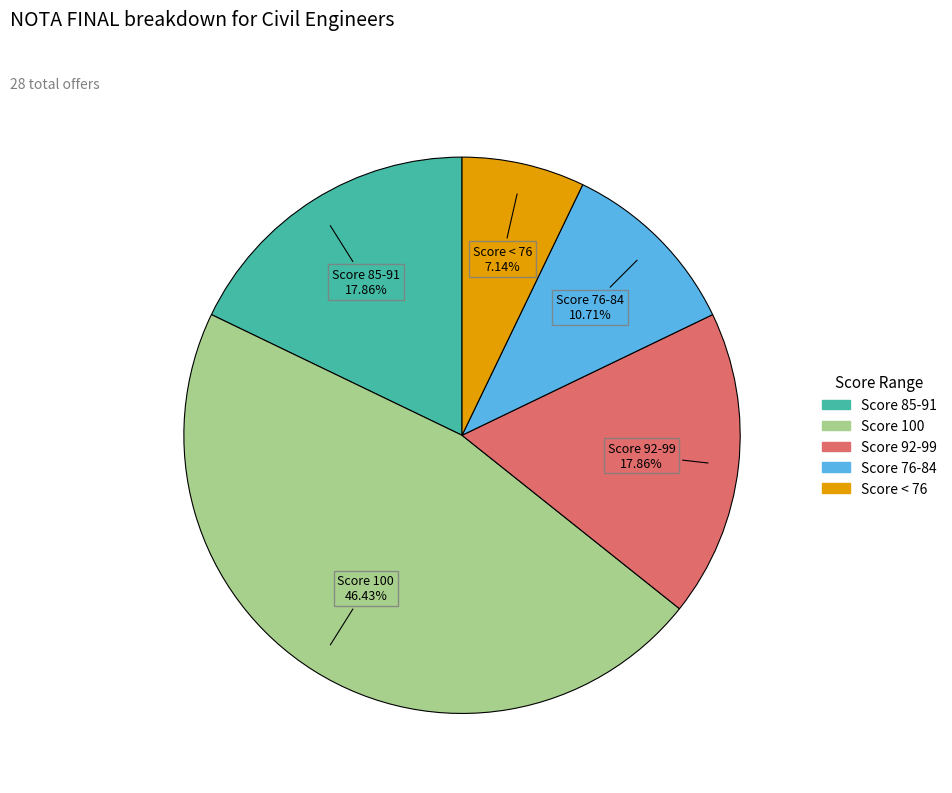

Does any single category account for the majority?

No